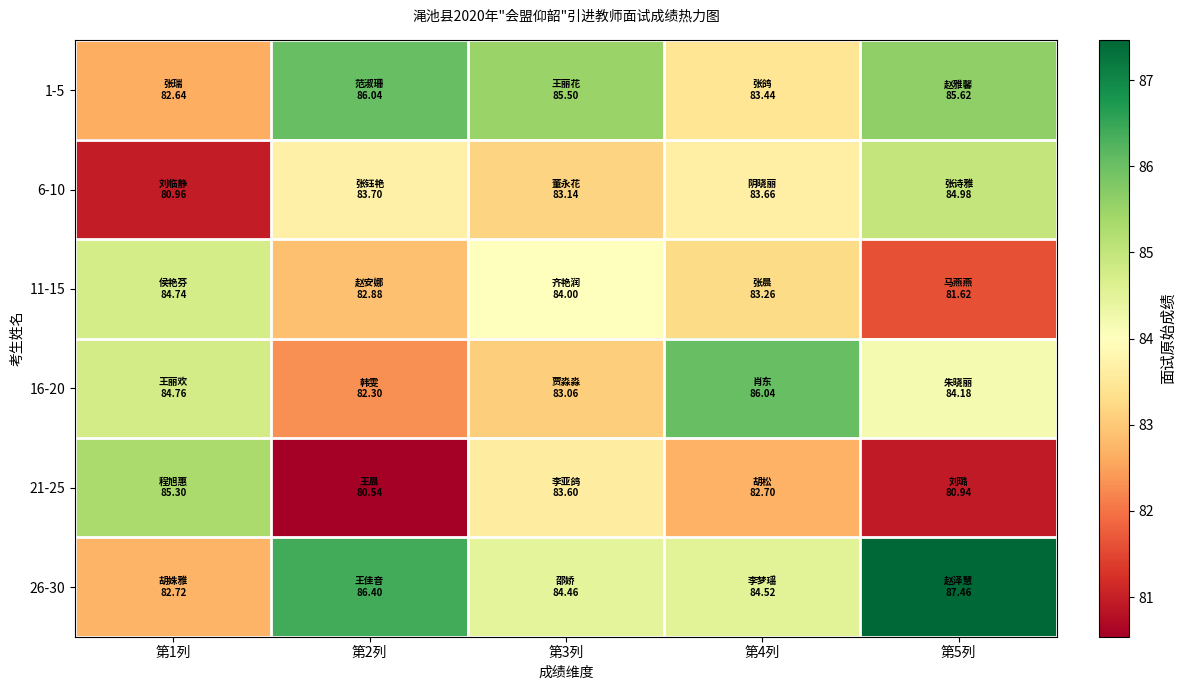

At 第3列, list the series in order from smallest to largest.

16-20, 6-10, 21-25, 11-15, 26-30, 1-5